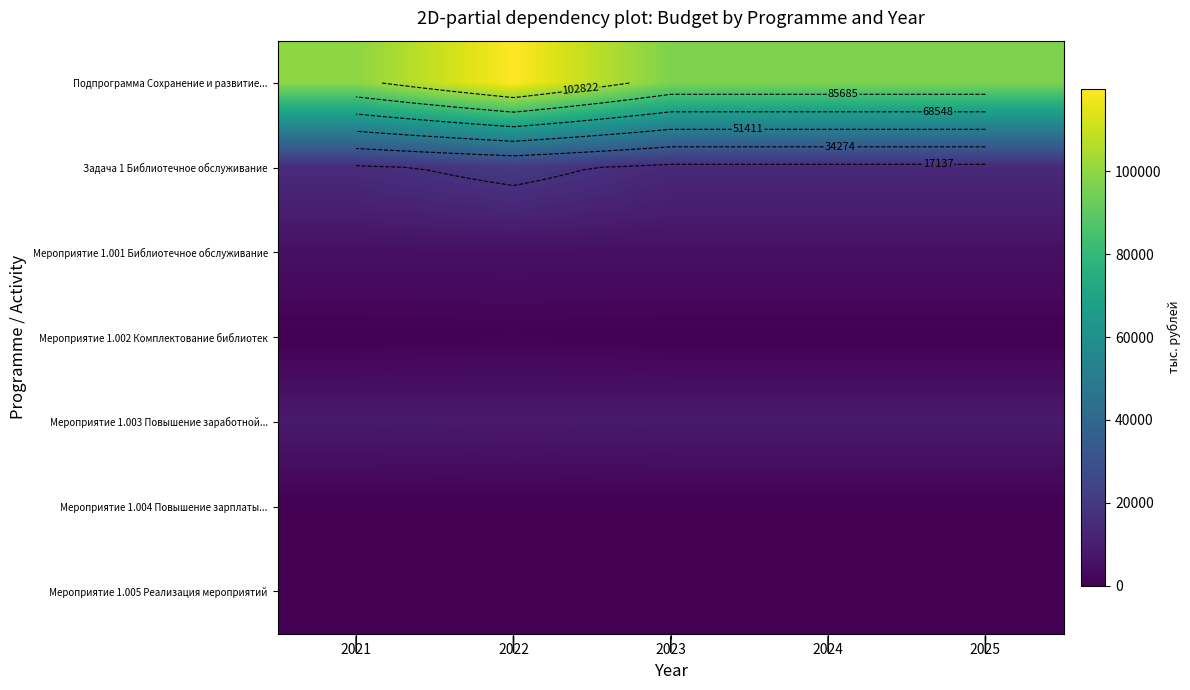

Read the Мероприятие 1.003 Повышение заработной... value at 2022.

8275.1